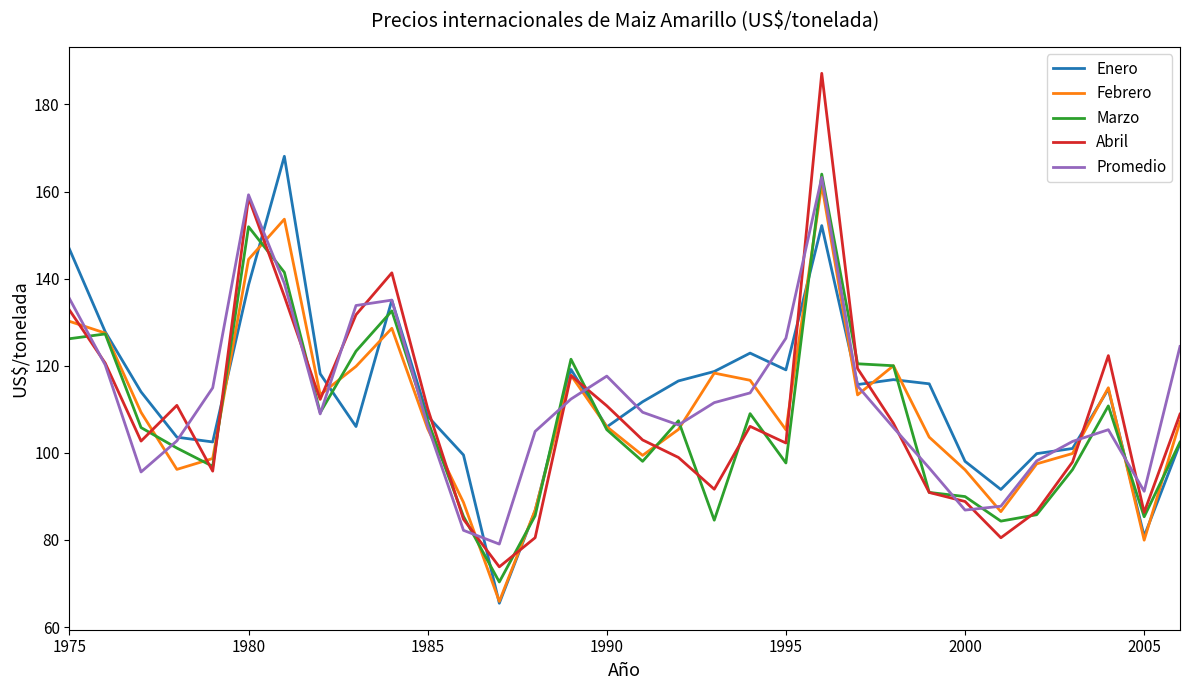

What is the maximum value for Enero?

168.1